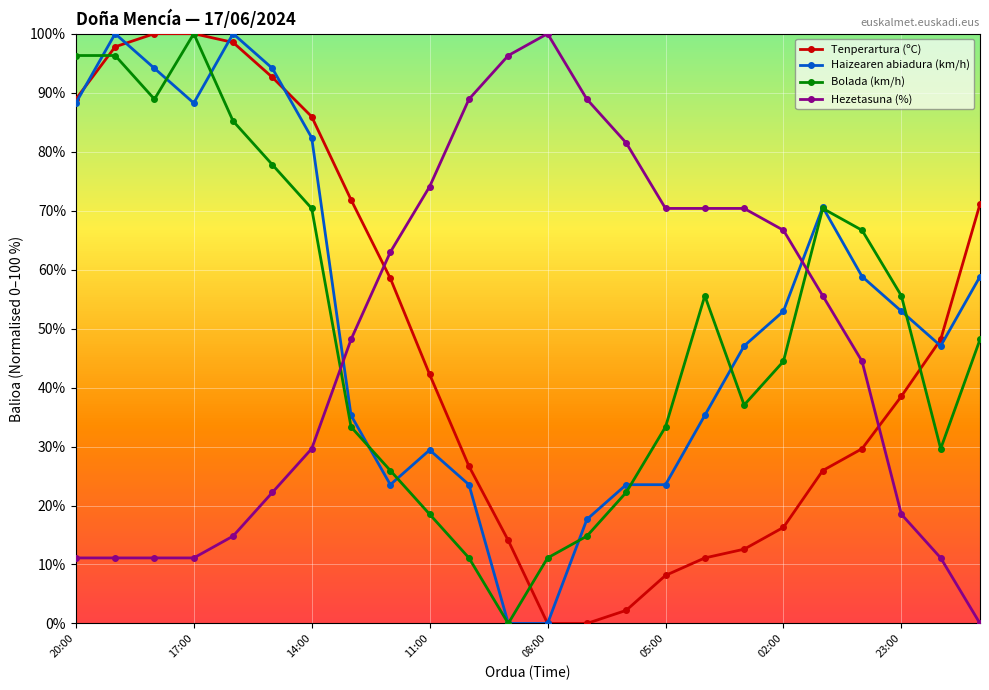

What are all the series names shown in the legend?

Tenperartura (ºC), Haizearen abiadura (km/h), Bolada (km/h), Hezetasuna (%)